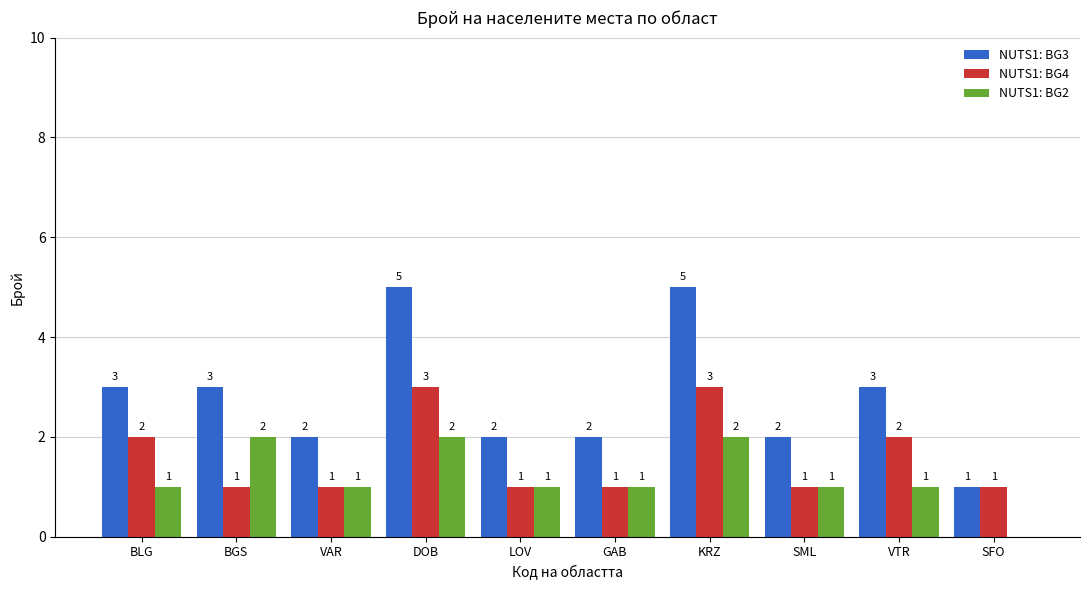

What is the maximum value shown in the chart?

5